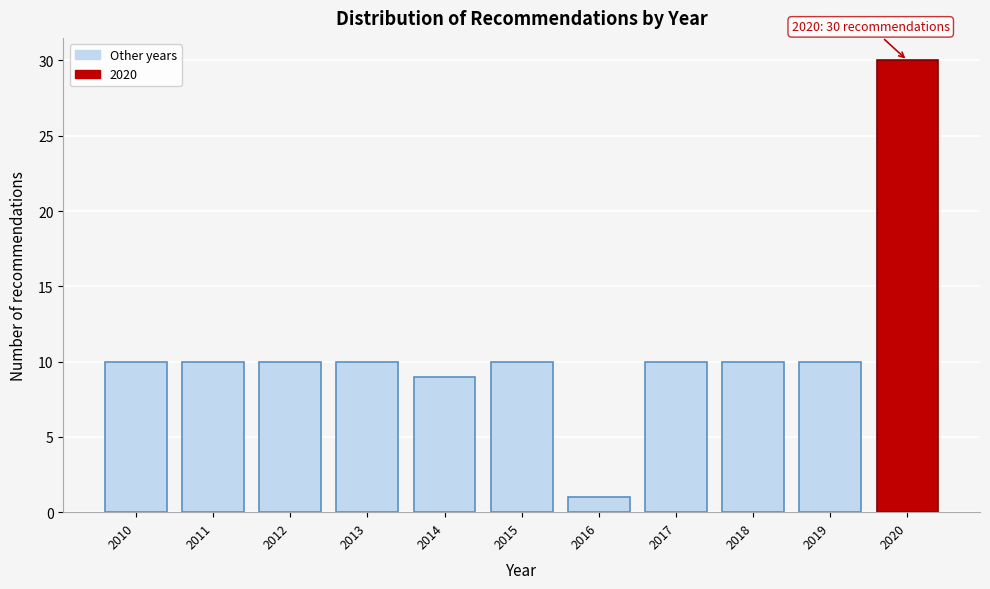

Reading right to left, list all the values displayed in this chart.

30	10	10	10	1	10	9	10	10	10	10